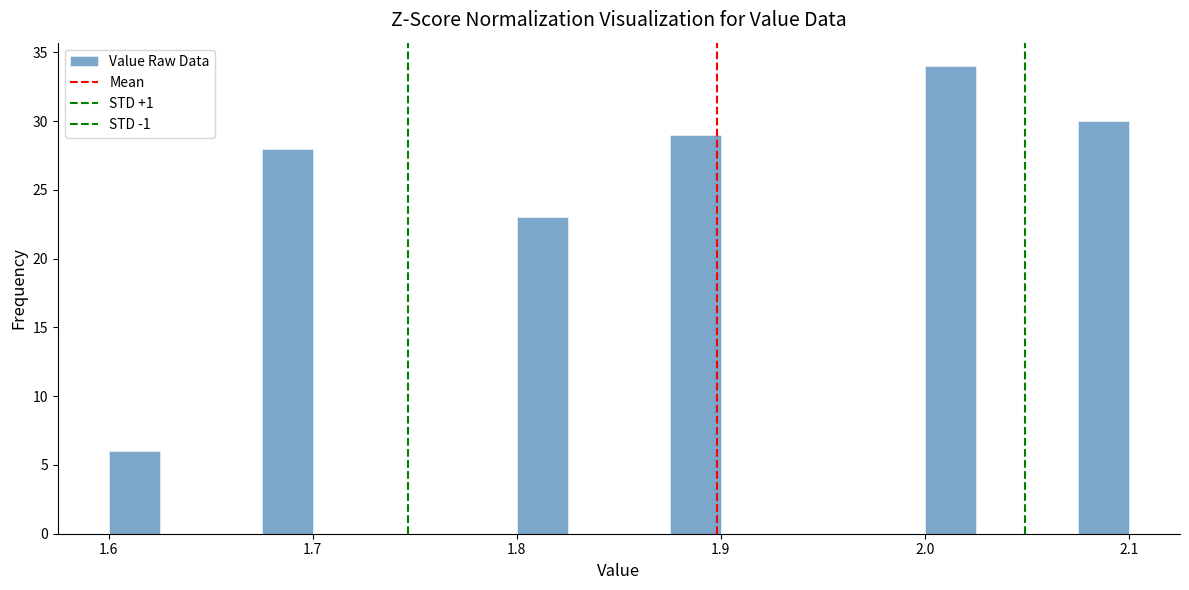

Read against the x-axis, roughly where is the centre of the tallest bar?

2.01